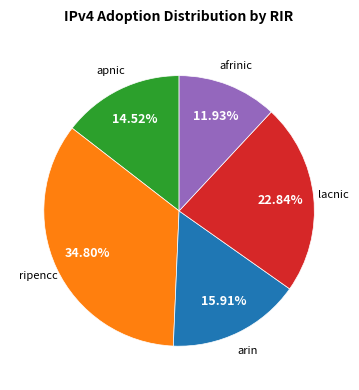

Is there a majority slice in this chart?

No